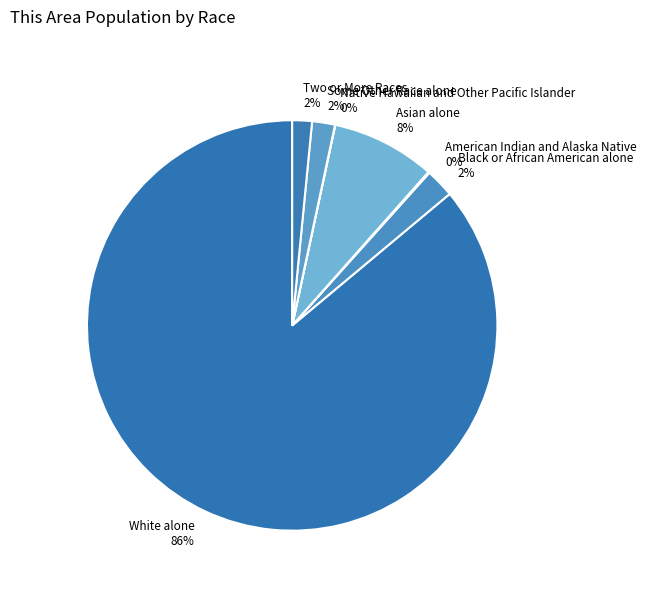

To the nearest percent, what portion does Black or African American alone represent?

2%